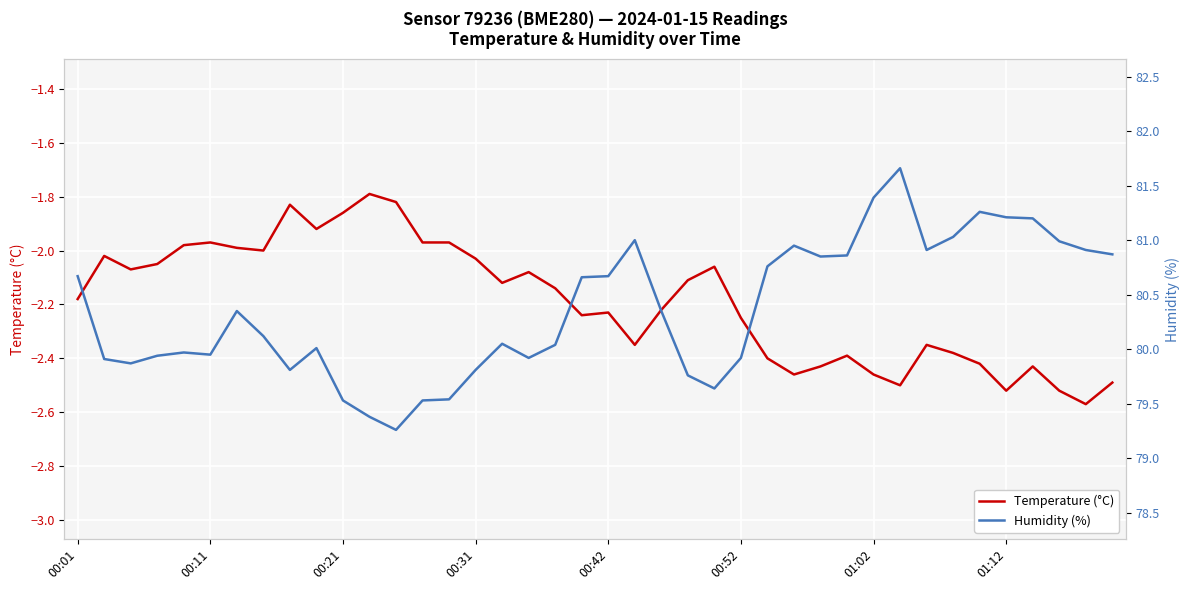

Is this an area chart (filled region under the line)?

No